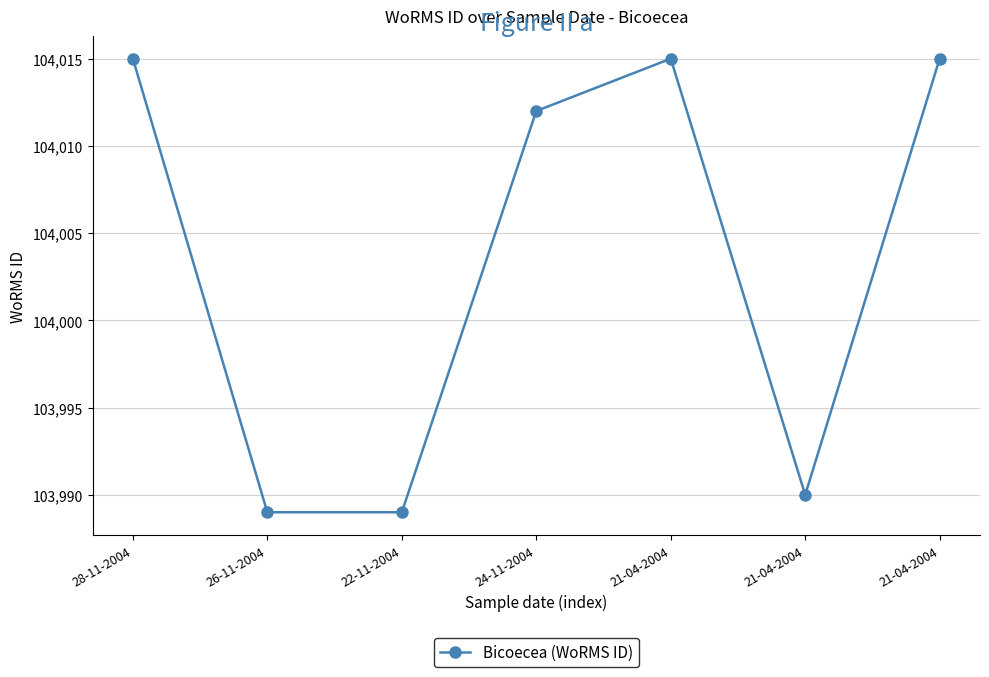

True or false: the data has more than 0 interior local peaks.

True